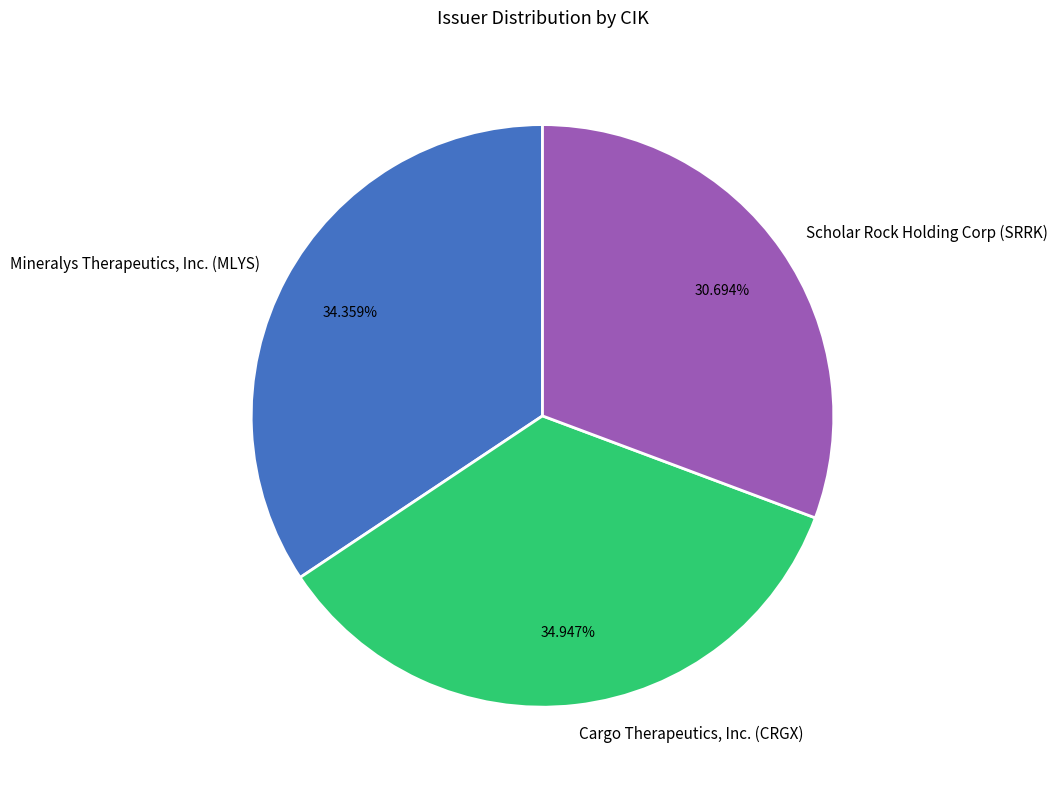

To the nearest percent, what percentage of the pie is Mineralys Therapeutics, Inc. (MLYS)?

34%